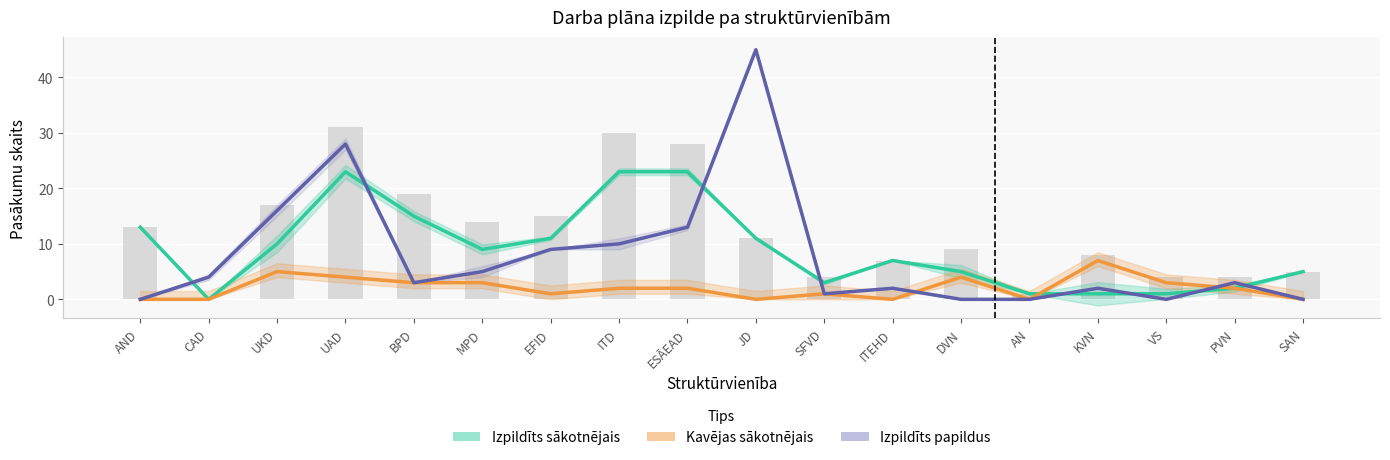

The value of Kavējas sākotnējais at VS is 3. True or false?

True